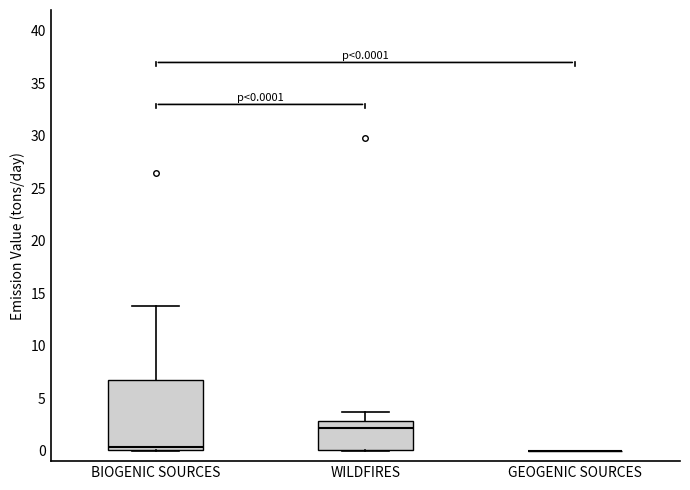

Which box is the tallest, from its lower edge to its upper edge?

BIOGENIC SOURCES